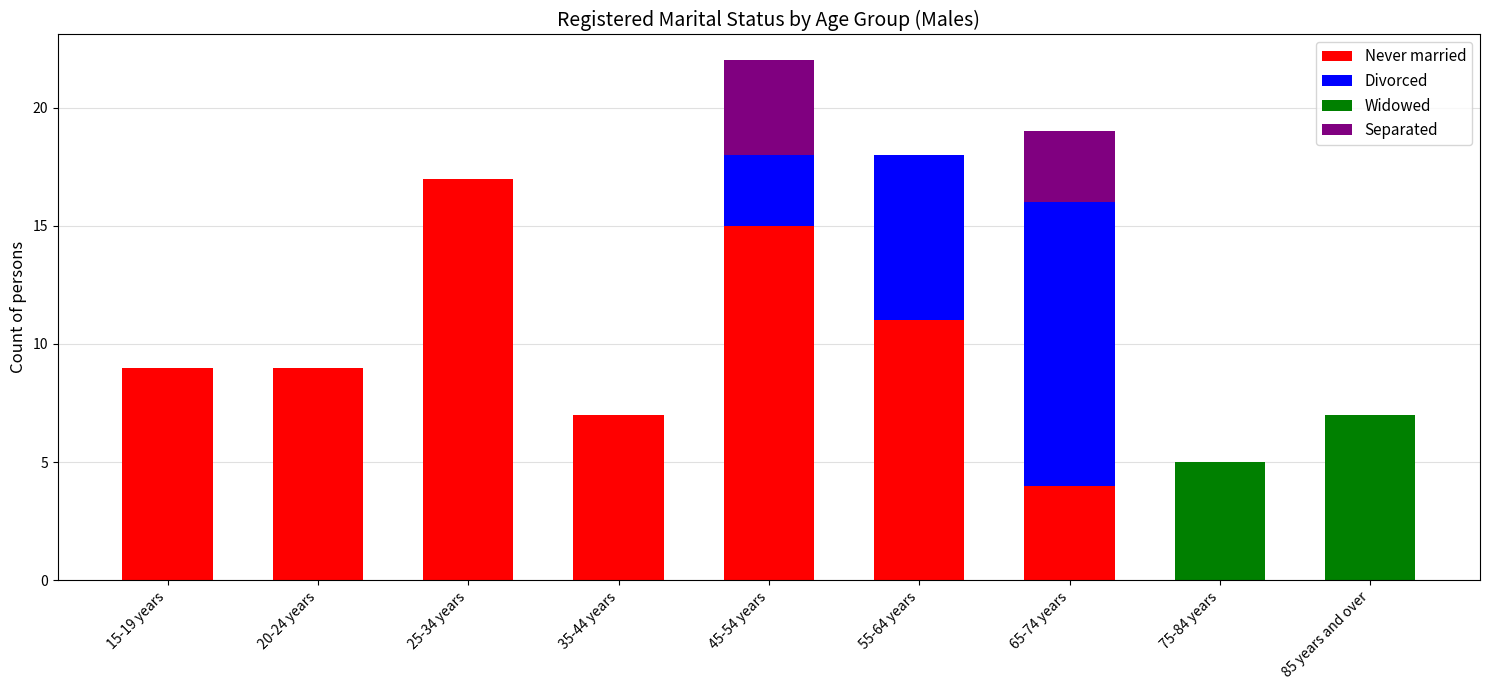

The Never married series shows 9 at 20-24 years. True or false?

True